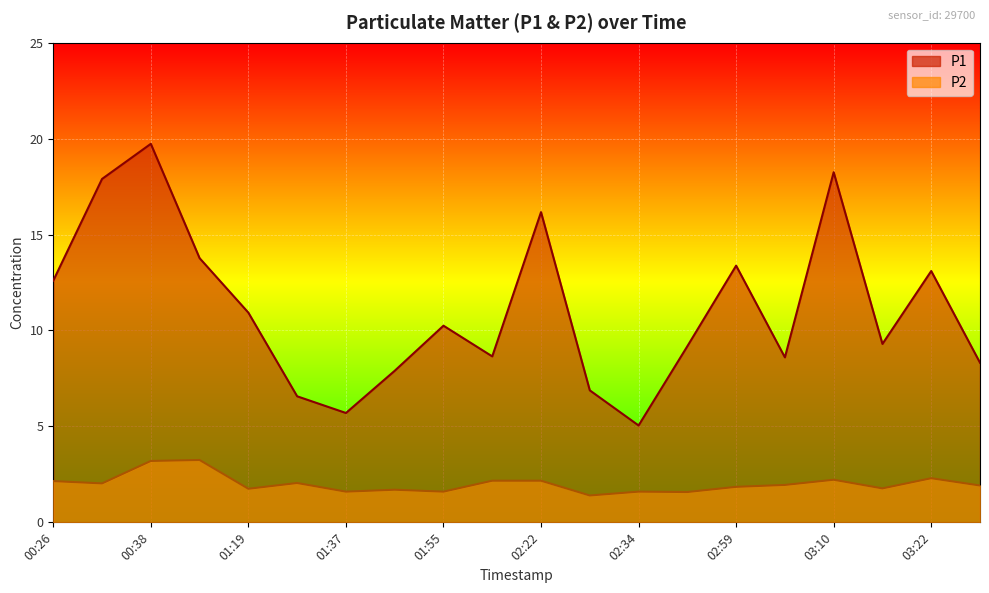

True or false: P1 and P2 intersect in this chart.

False